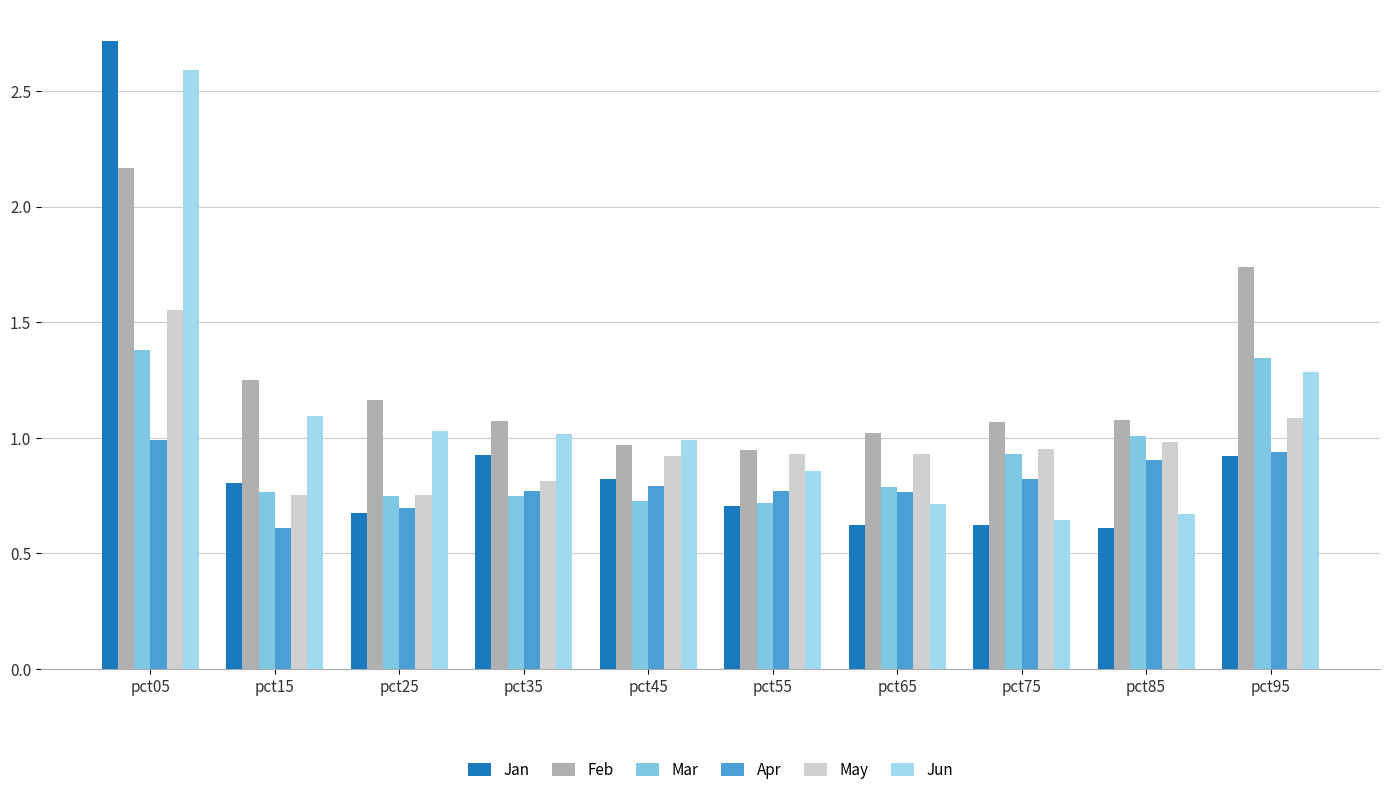

What is the greatest value displayed?

2.7